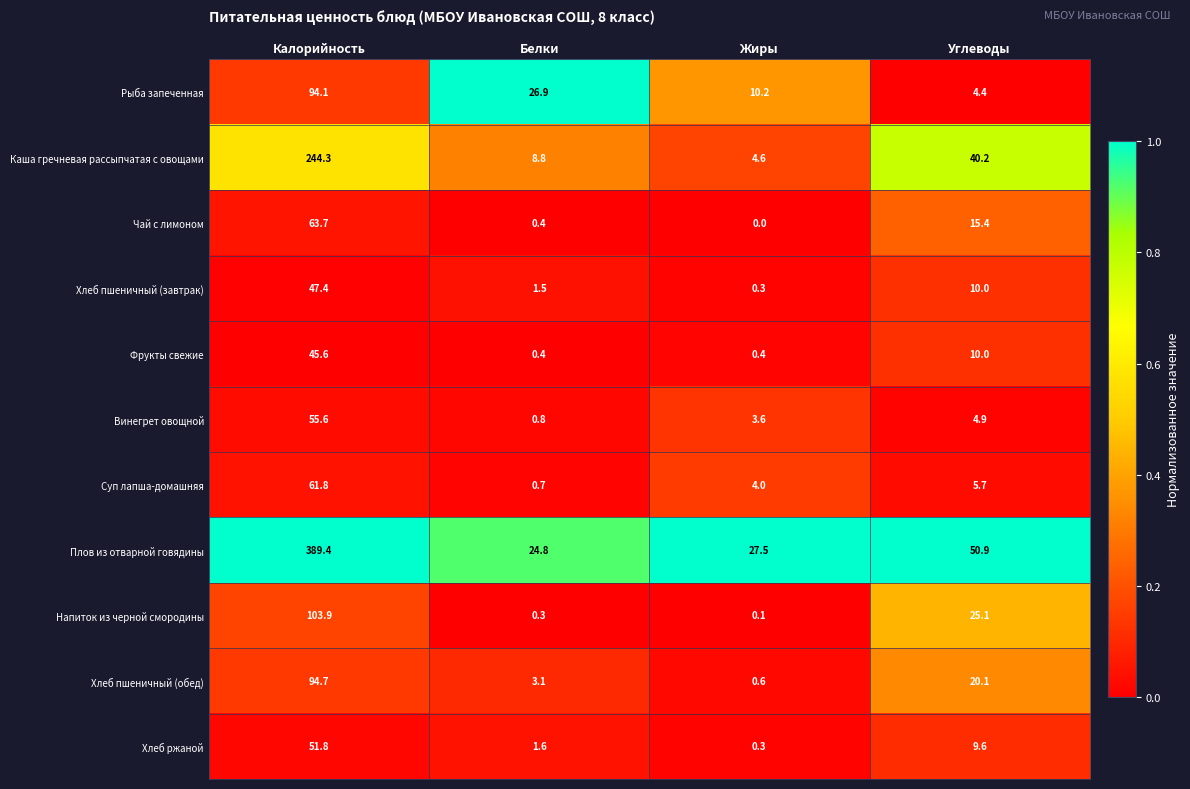

List the series in order of their peak value, lowest first.

Фрукты свежие, Хлеб пшеничный (завтрак), Хлеб ржаной, Винегрет овощной, Суп лапша-домашняя, Чай с лимоном, Рыба запеченная, Хлеб пшеничный (обед), Напиток из черной смородины, Каша гречневая рассыпчатая с овощами, Плов из отварной говядины